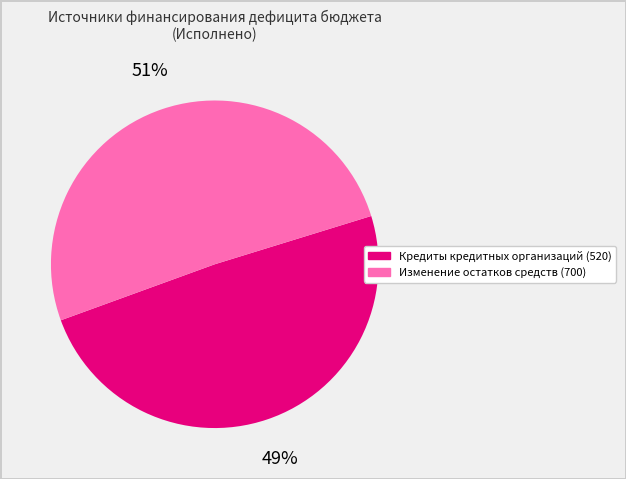

To the nearest percent, what is the average slice percentage?

50%